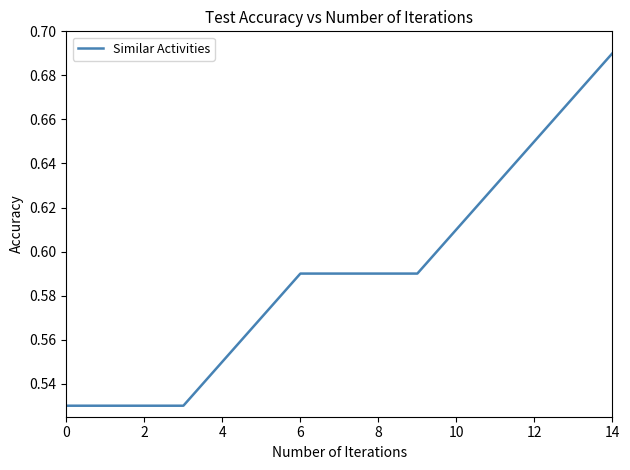

What is the sum of all values?

8.8